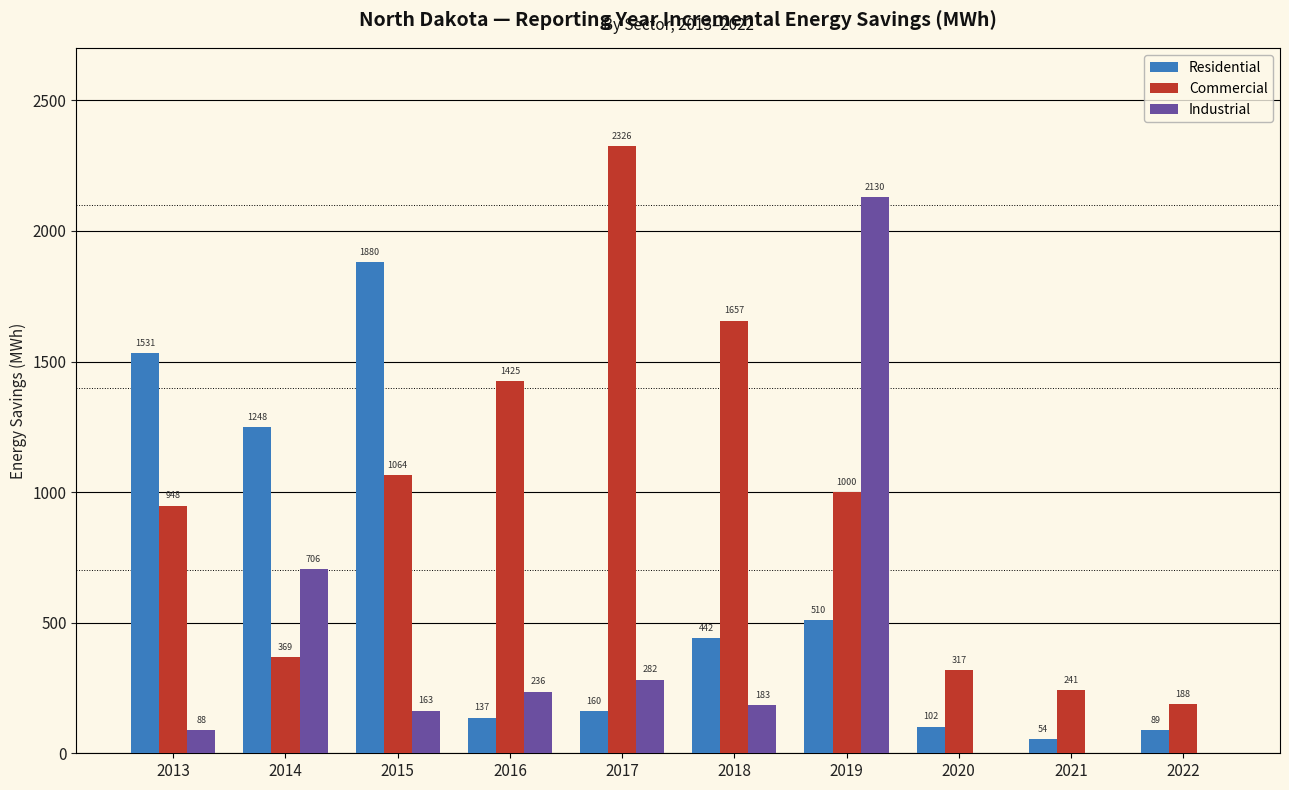

Where does the Residential series first go above 442?

2013